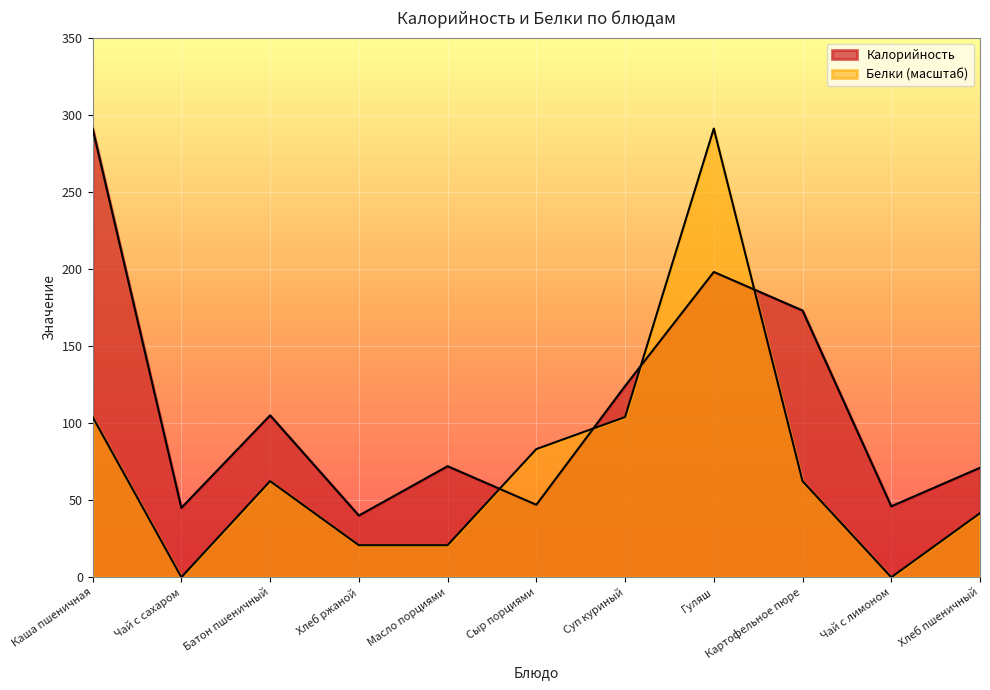

Which series has the largest total across all categories?

Калорийность